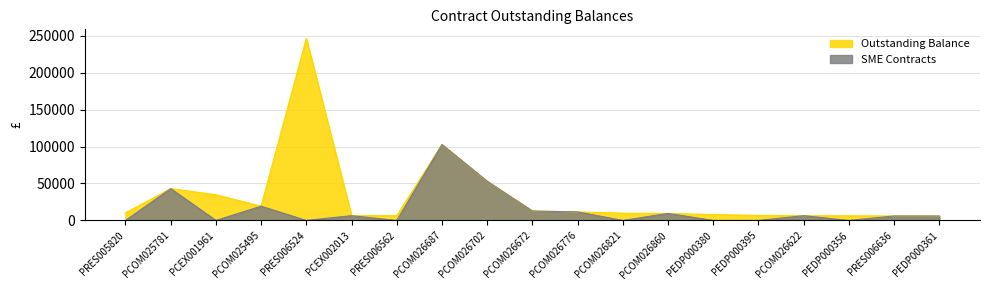

What is the difference between the second highest and second lowest values in the Outstanding Balance series?

96660.0